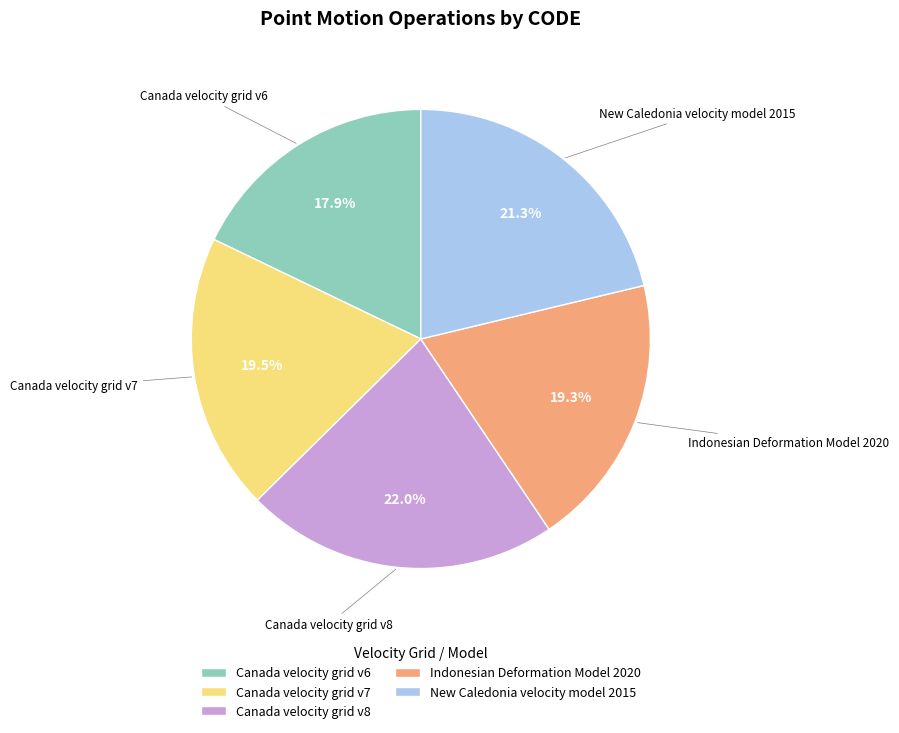

Approximately how many times larger is the value at Canada velocity grid v7 compared to Canada velocity grid v6?

1.1